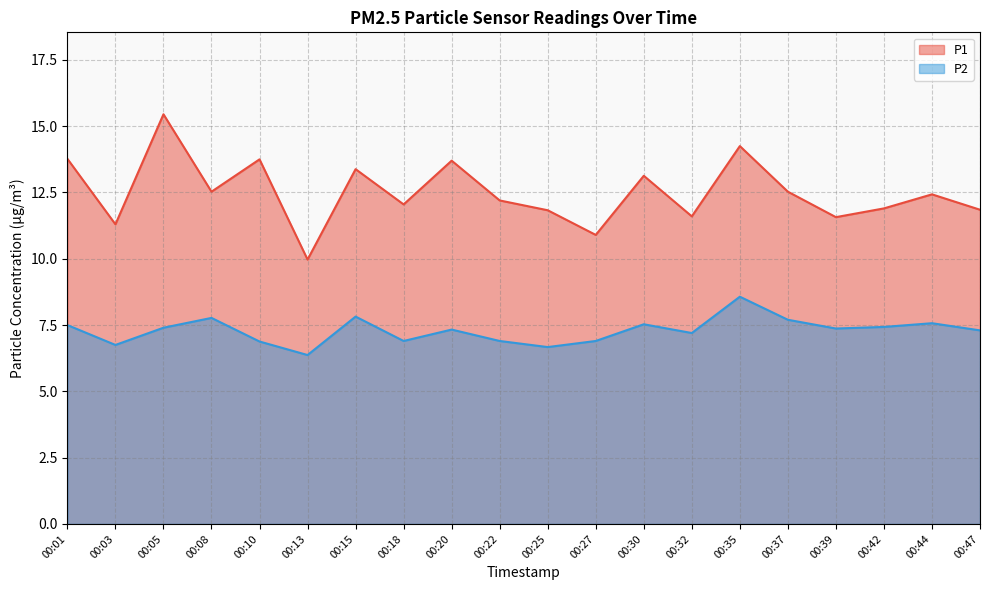

What is the value of the P1 point at the 9th from the left?

13.7